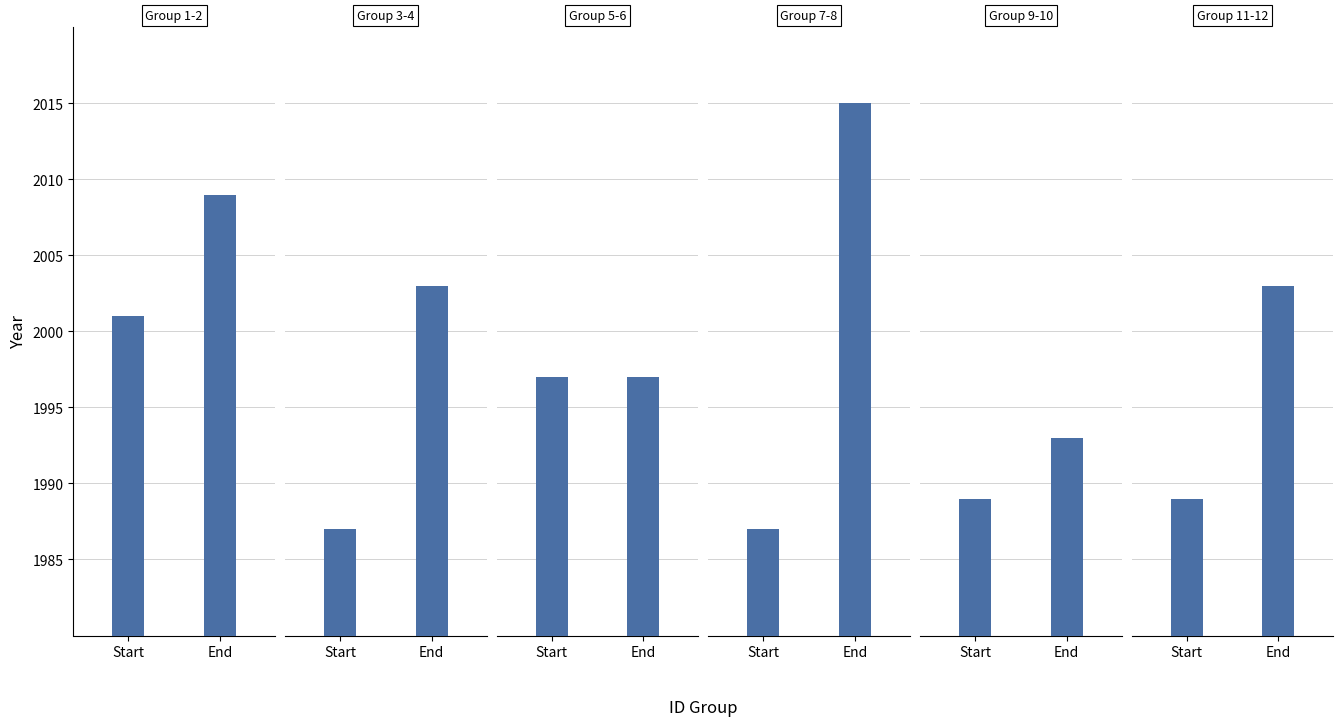

What value does the Start Year series have at 2, to the nearest 5?

1995